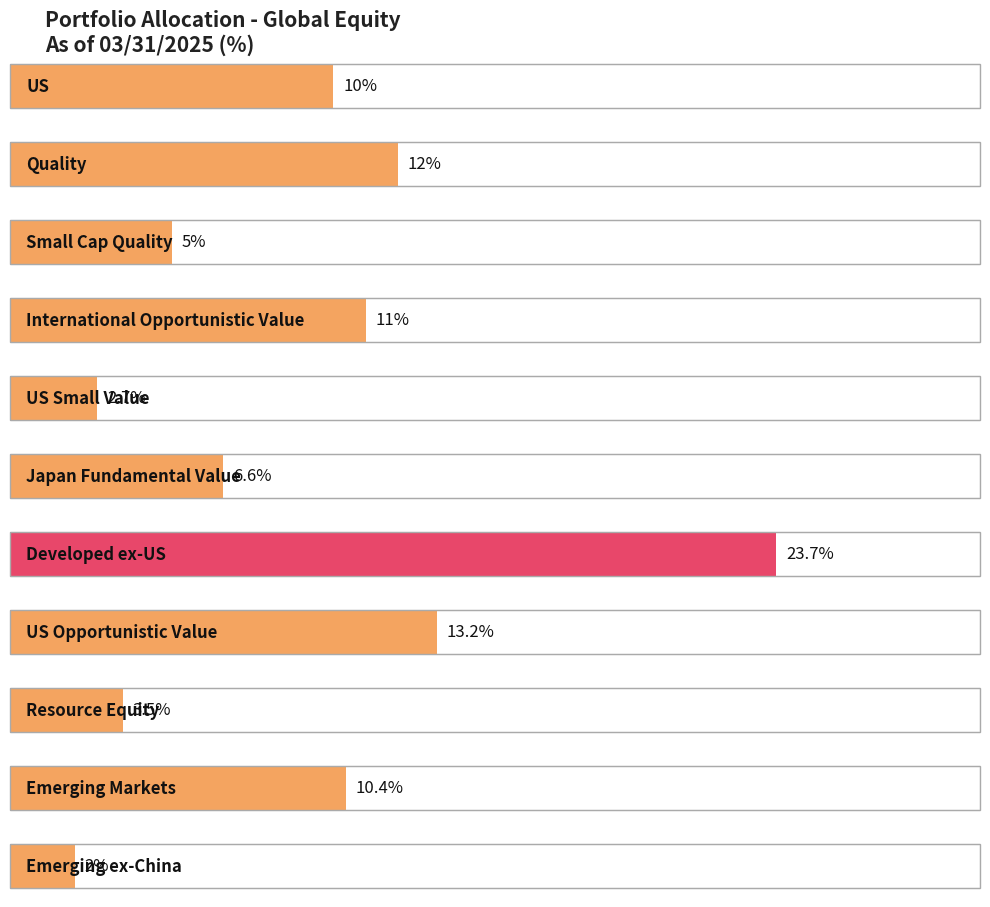

Reading right to left, what are all the values shown in this chart?

Emerging ex-China=2.0	Emerging Markets=10.4	Resource Equity=3.5	US Opportunistic Value=13.2	Developed ex-US=23.7	Japan Fundamental Value=6.6	US Small Value=2.7	International Opportunistic Value=11.0	Small Cap Quality=5.0	Quality=12.0	US=10.0